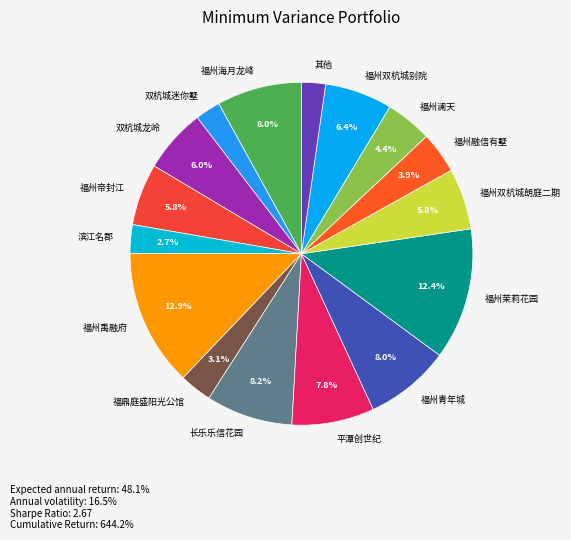

What percentage is NOT represented by 长乐乐信花园?

91.8%